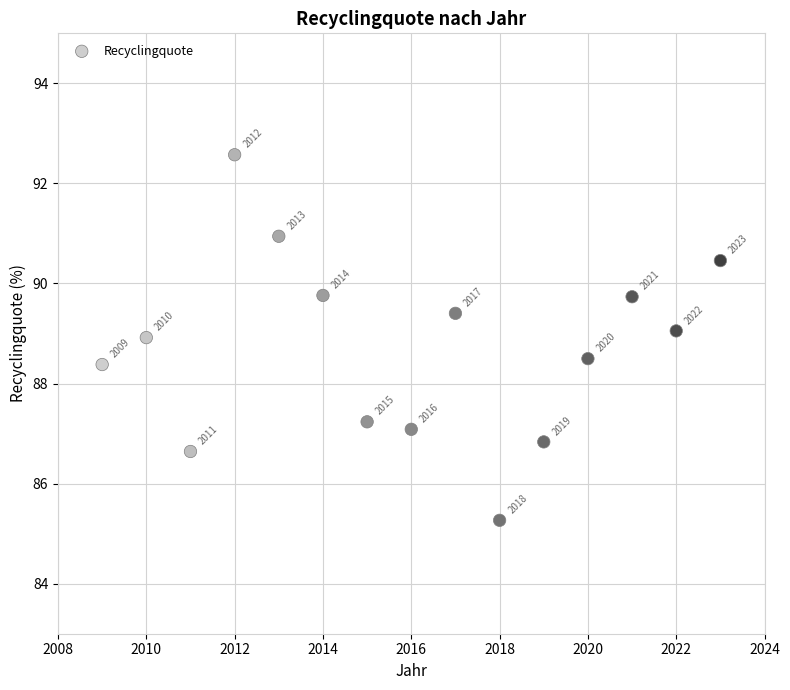

What is the range of X values (max minus min)?

14.0